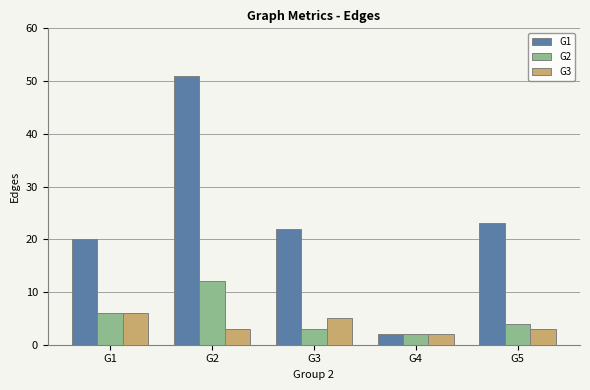

The G1 series shows 9 at G5. True or false?

False